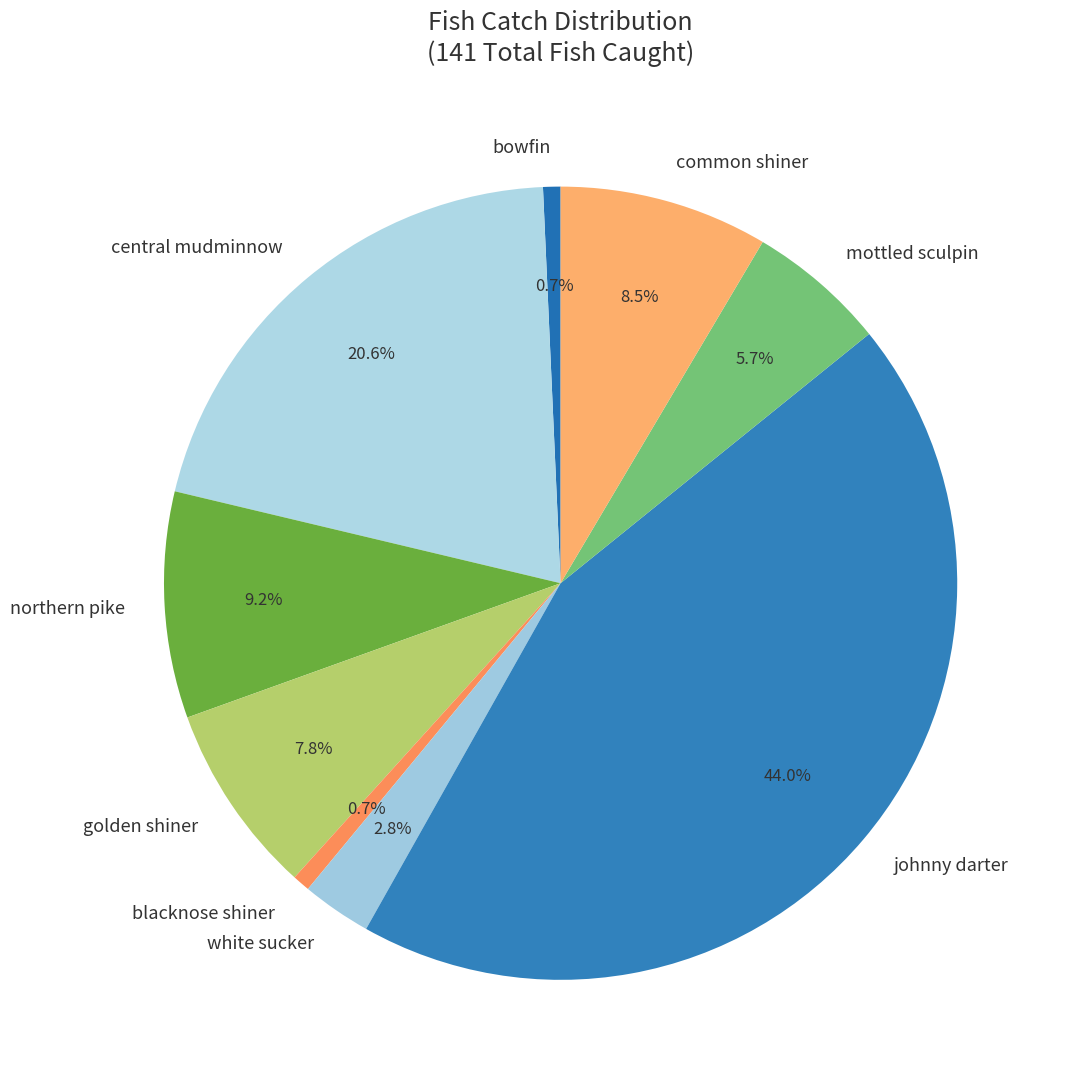

Does any single category account for the majority?

No